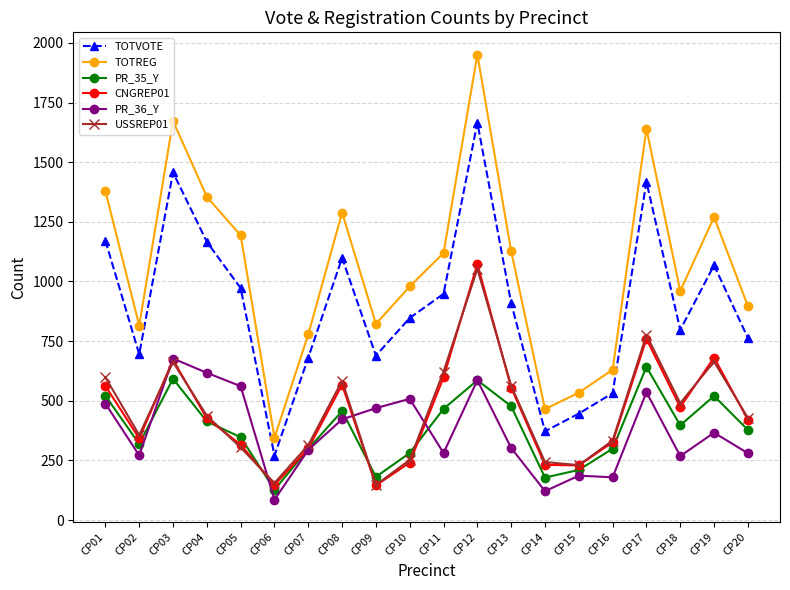

Which series has the largest total across all categories?

TOTREG